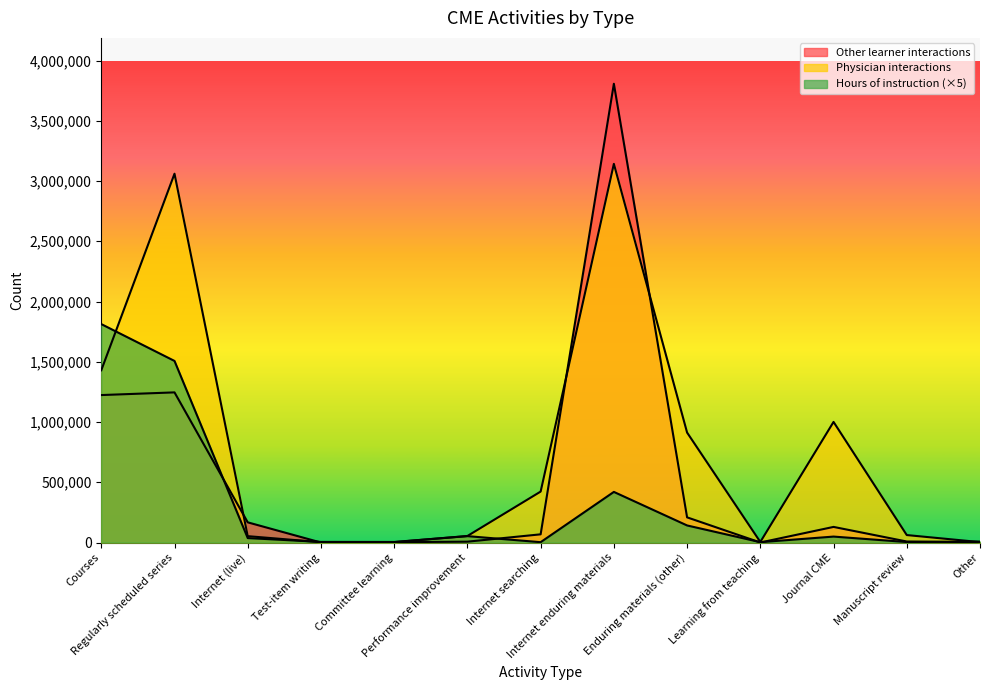

The value of Other learner interactions at Enduring materials (other) is 208914.0. True or false?

True